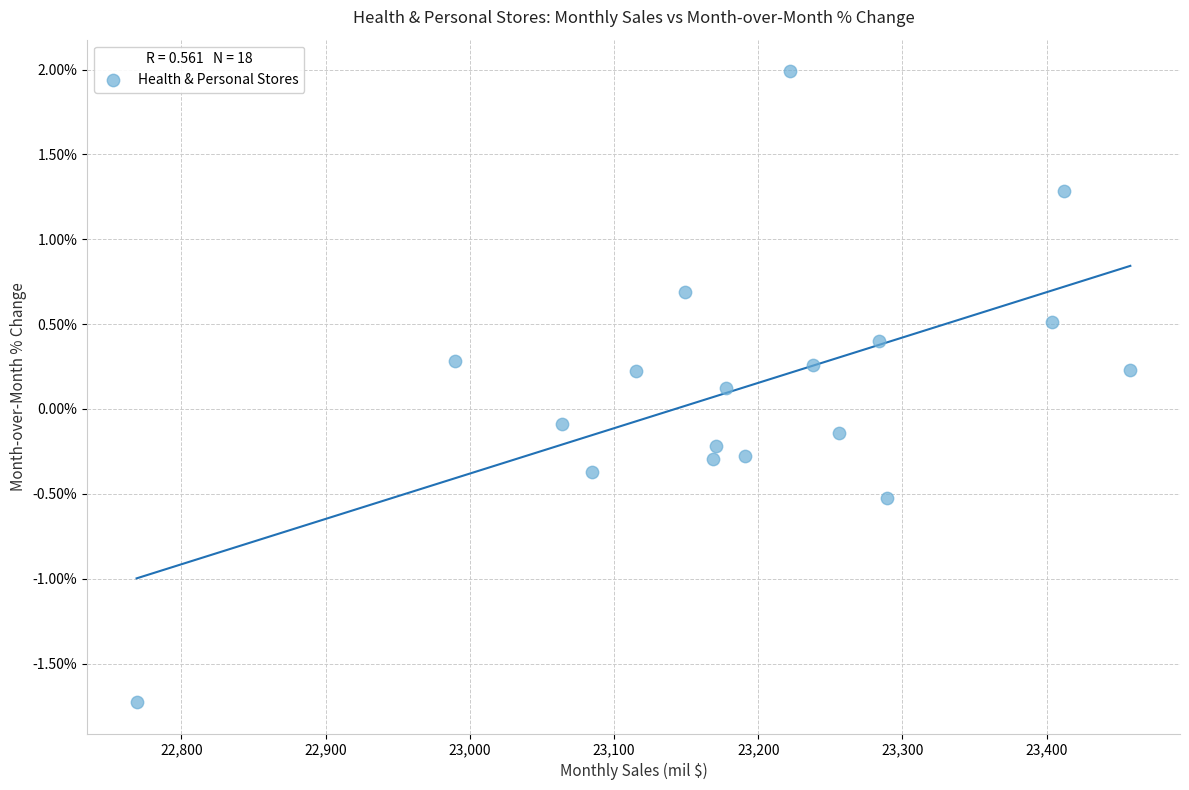

What is the range of Y values (max minus min)?

3.7